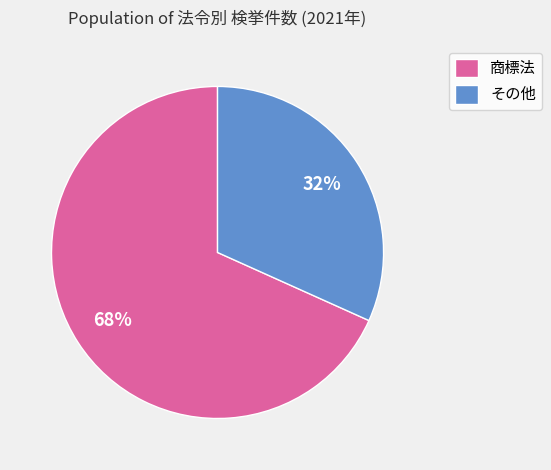

Rank the categories by value from highest to lowest.

商標法, その他